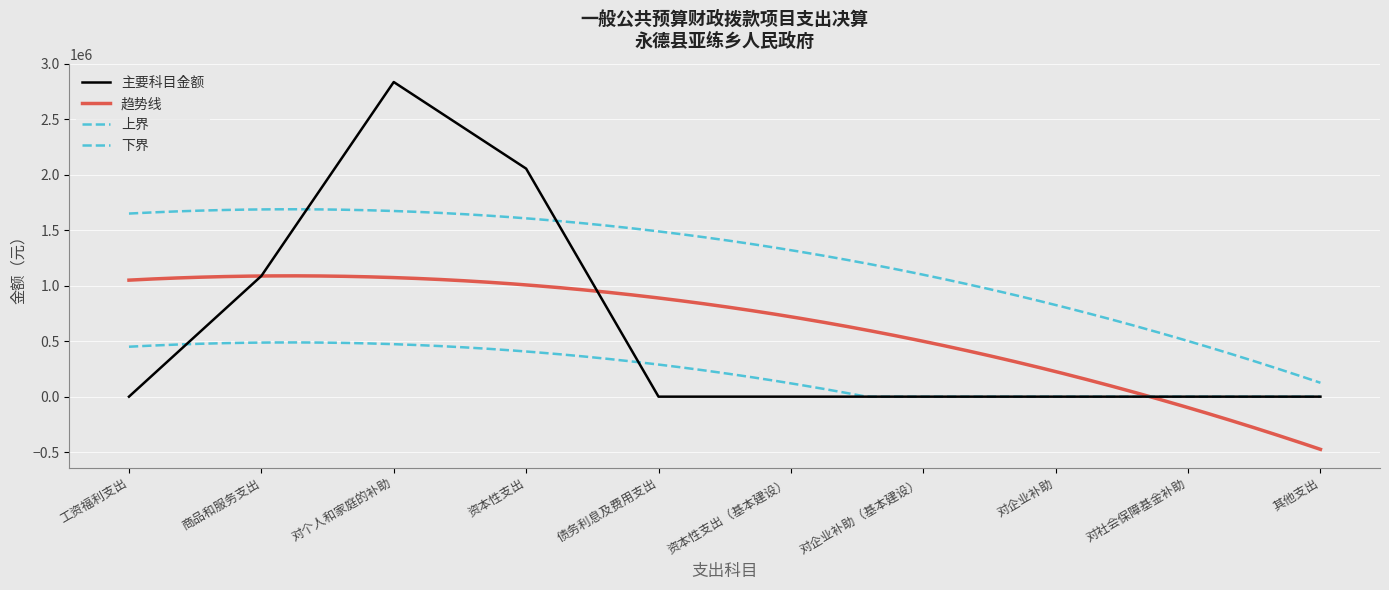

What is the label of the 10th point from the right?

工资福利支出